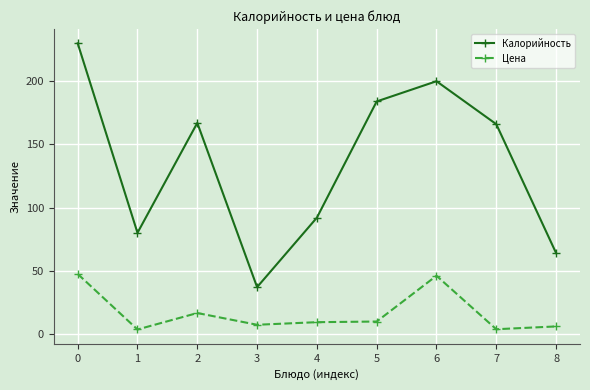

Which series has the largest range (max minus min)?

Калорийность